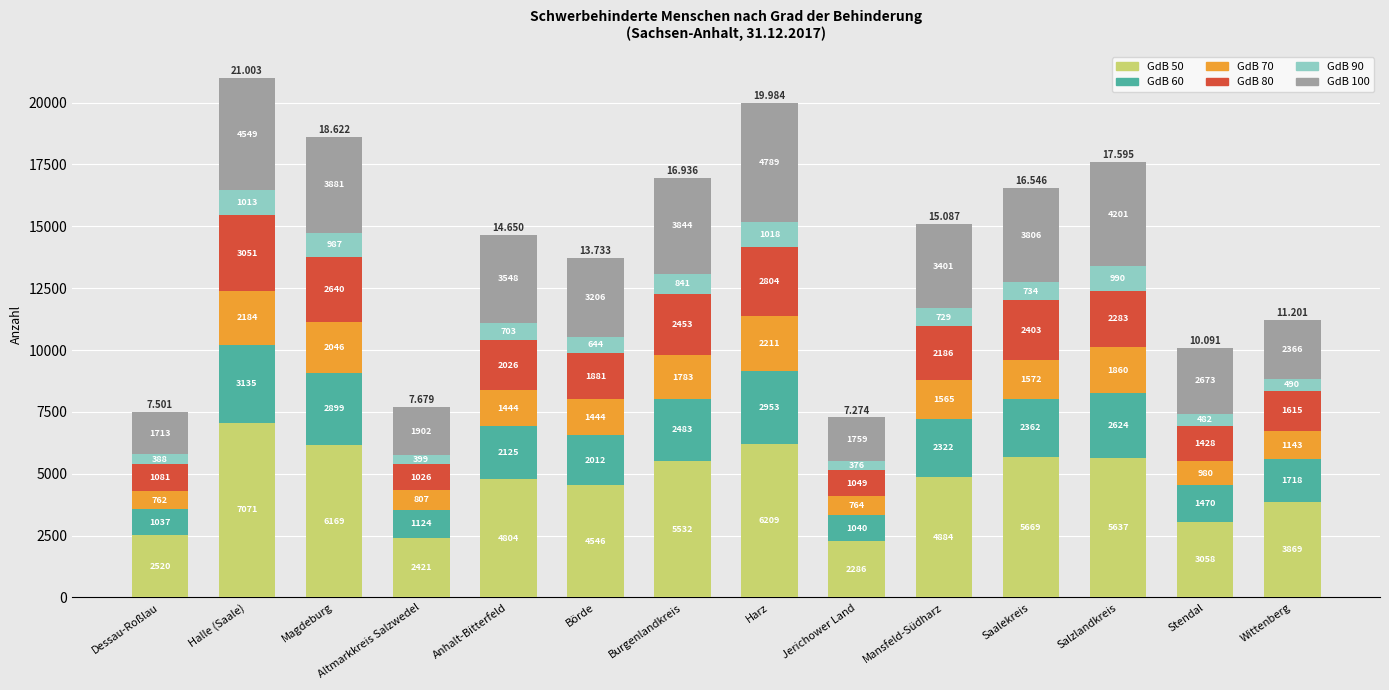

At which category is the sum across all series the highest?

Halle (Saale)